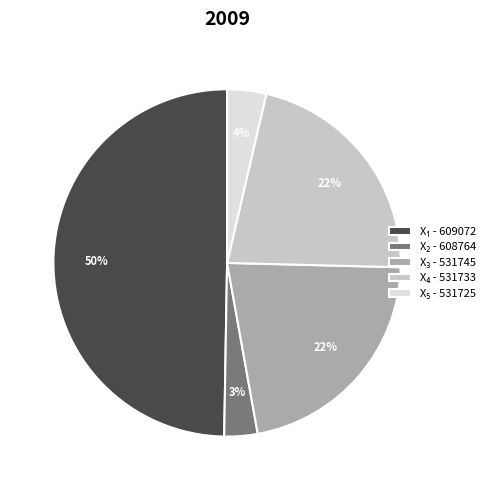

Count the number of slices in the pie.

5